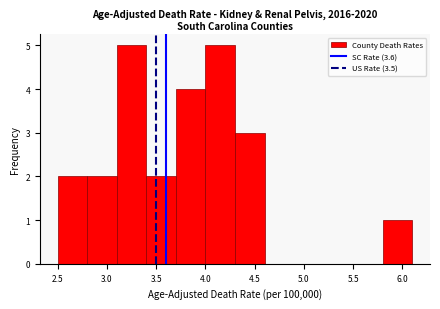

Reading left to right, list every bar in this chart as the range it spans on the x-axis followed by its height. The values are not printed on the chart, so give them approximately, as read against the axis.

2.5 to 2.8: 2
2.8 to 3.1: 2
3.1 to 3.4: 5
3.4 to 3.7: 2
3.7 to 4.0: 4
4.0 to 4.3: 5
4.3 to 4.6: 3
4.6 to 4.9: 0
4.9 to 5.2: 0
5.2 to 5.5: 0
5.5 to 5.8: 0
5.8 to 6.1: 1